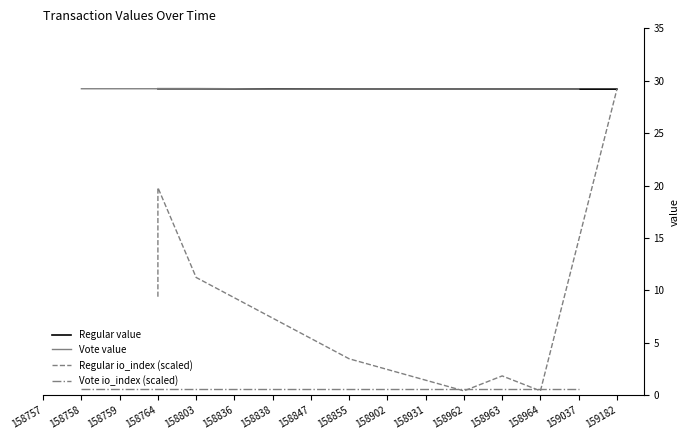

Which series has the largest range (max minus min)?

Regular io_index (scaled)